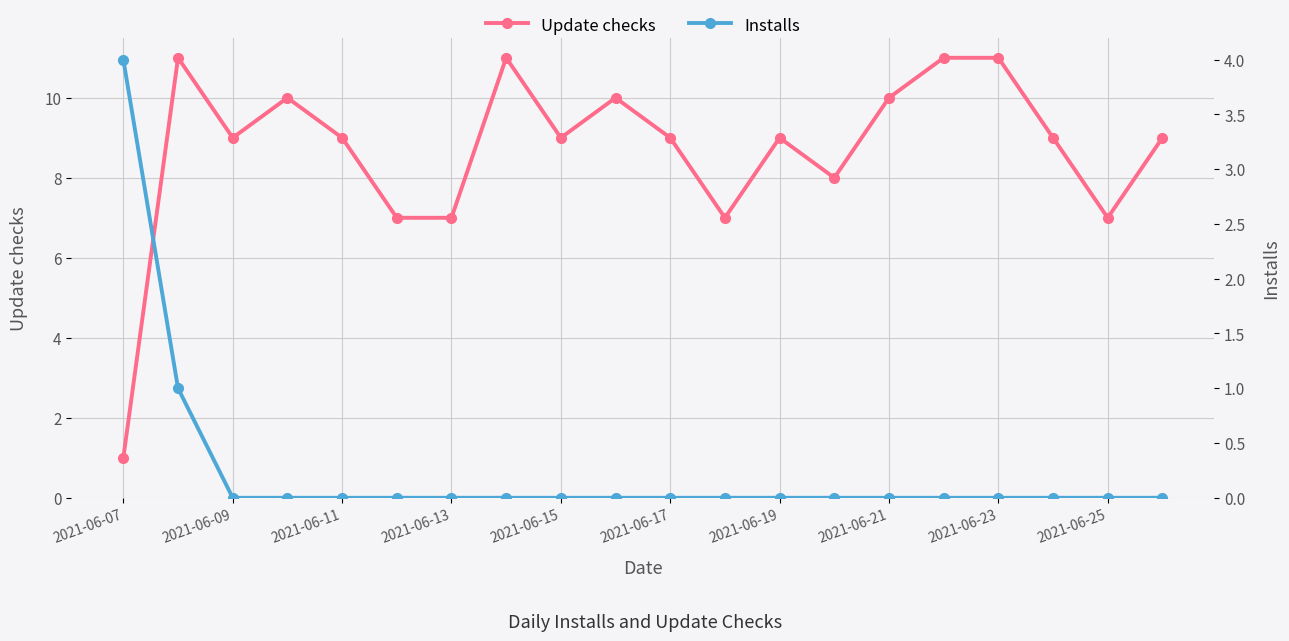

What is the maximum value for Update checks?

11